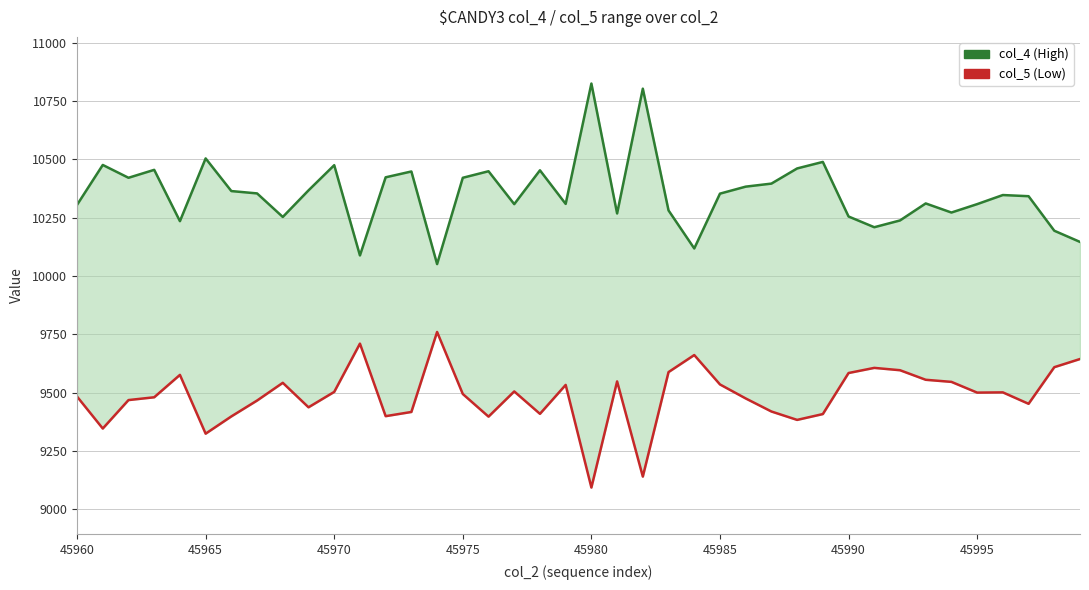

What is the spread (max minus min) of values at 45985?

818